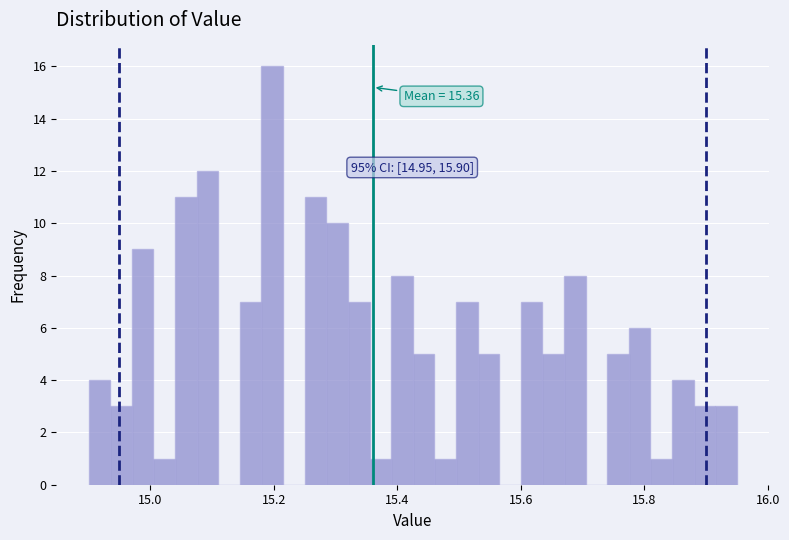

Around what value on the x-axis is the tallest bar? Give the approximate position of its centre, as read against the axis.

15.20